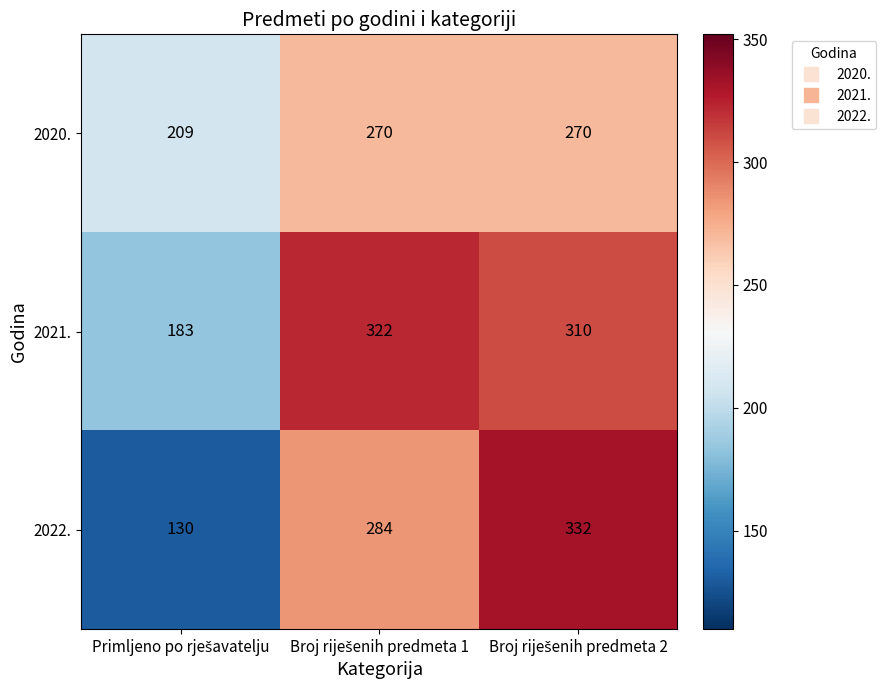

How many data points does each series have?

3